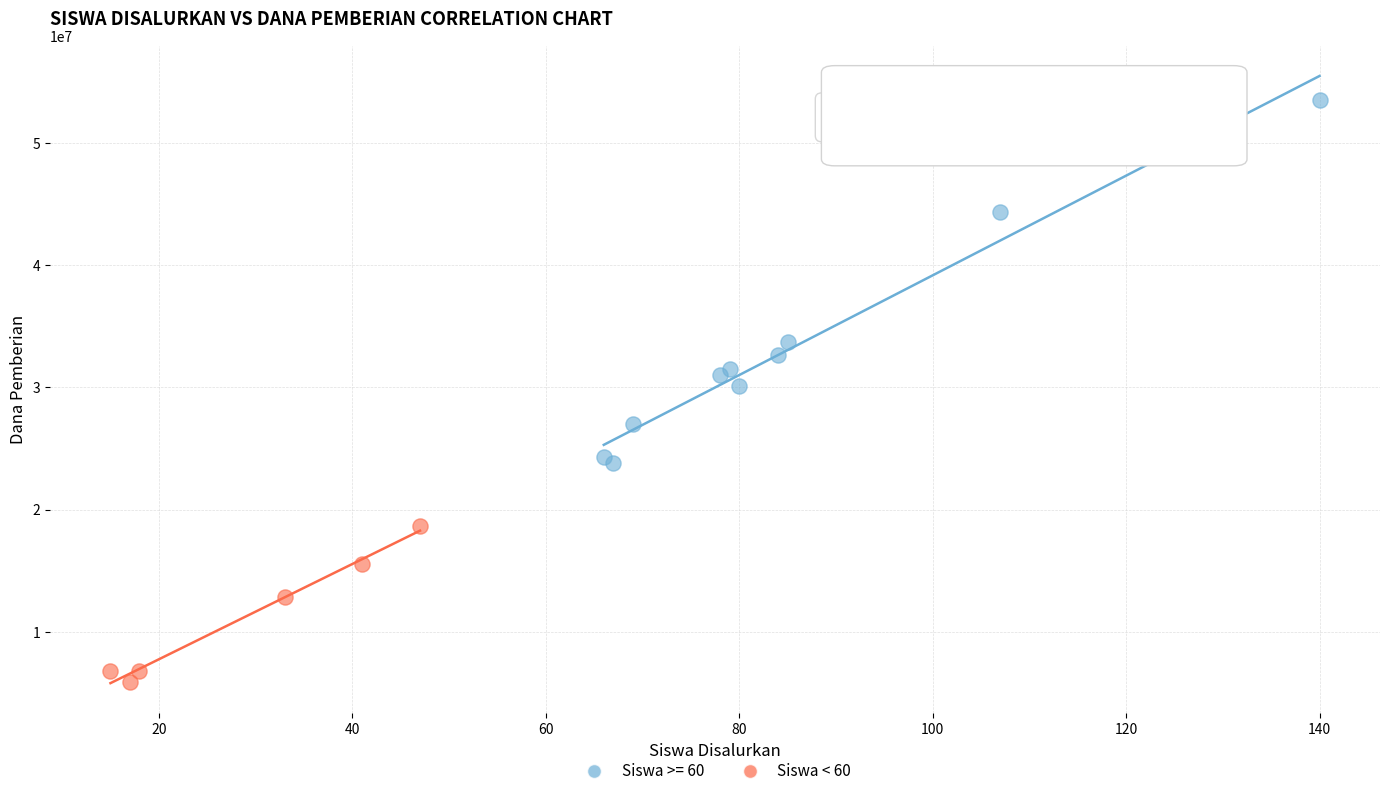

Which series contains the highest Y value?

Siswa >= 60